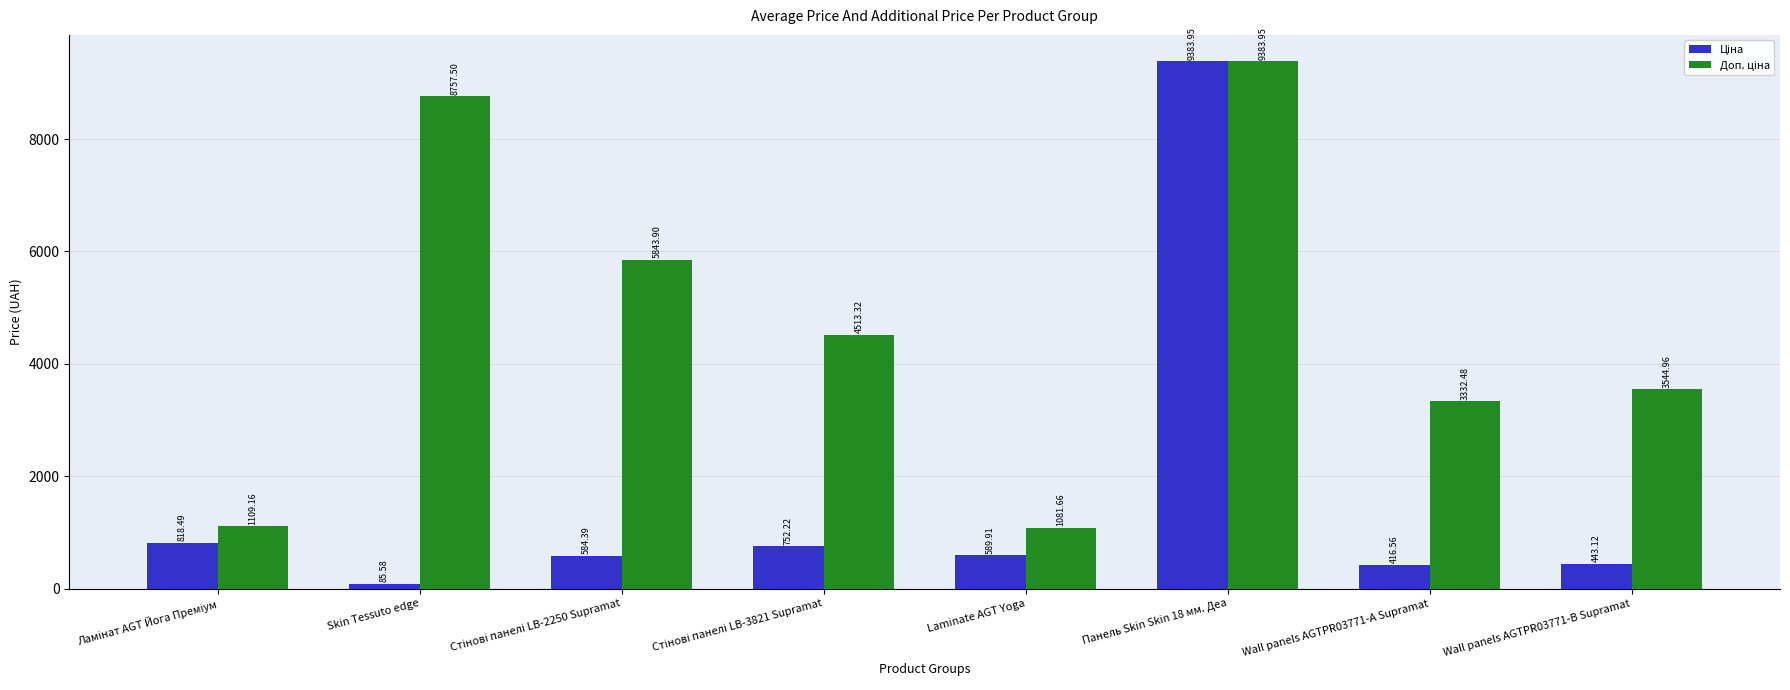

What is the total value across all series at Laminate AGT Yoga?

1671.6